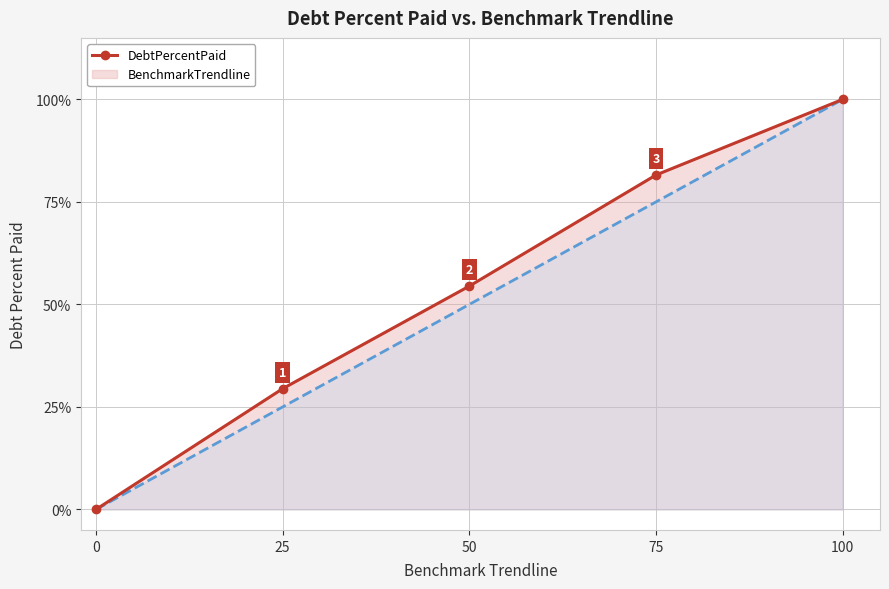

True or false: BenchmarkTrendline has more than 0 interior local peaks.

False